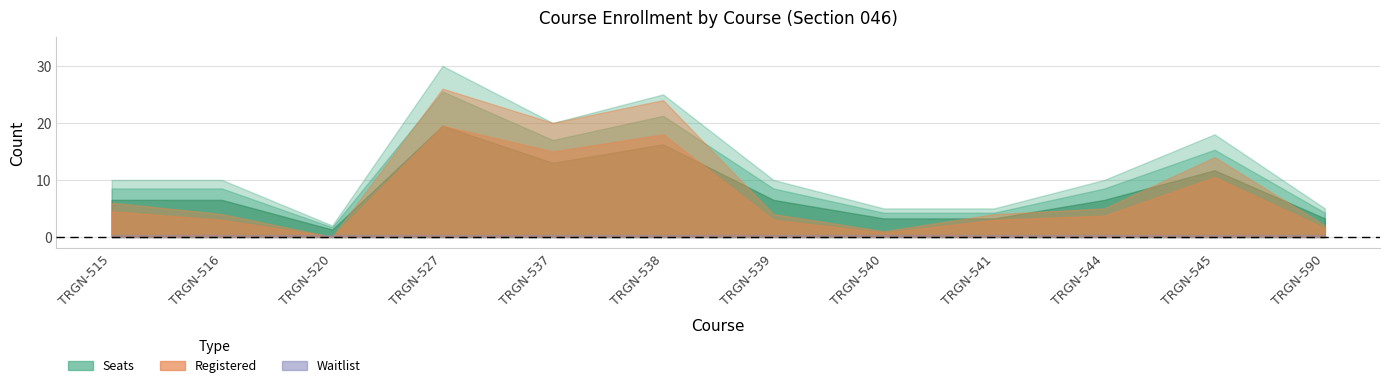

At which category does Seats reach its first local valley?

TRGN-520